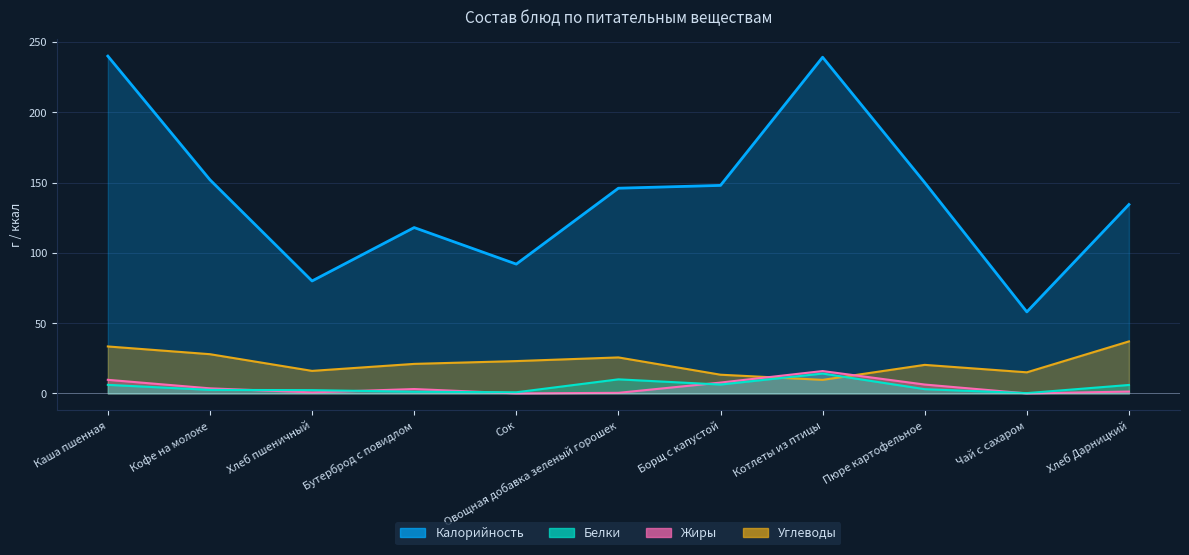

True or false: Калорийность and Углеводы cross at least once.

False